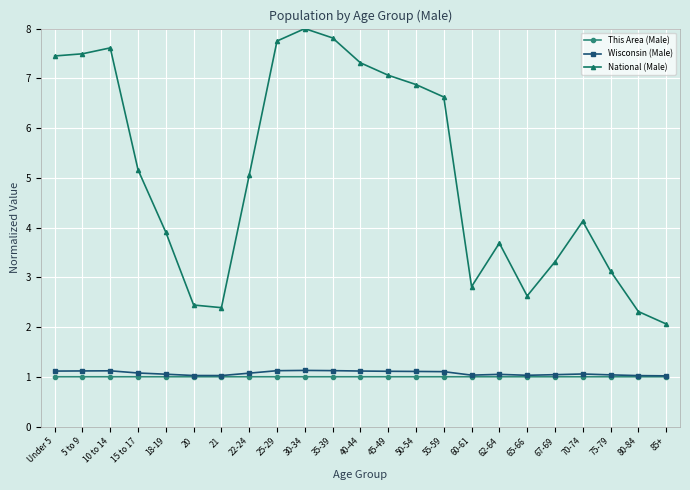

What is the difference between the highest and lowest values at 85+?

1.1